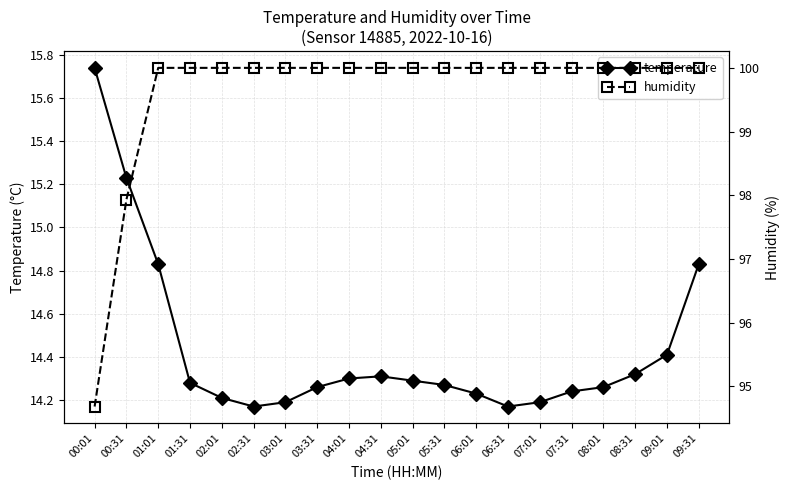

What are all the series names shown in the legend?

temperature, humidity